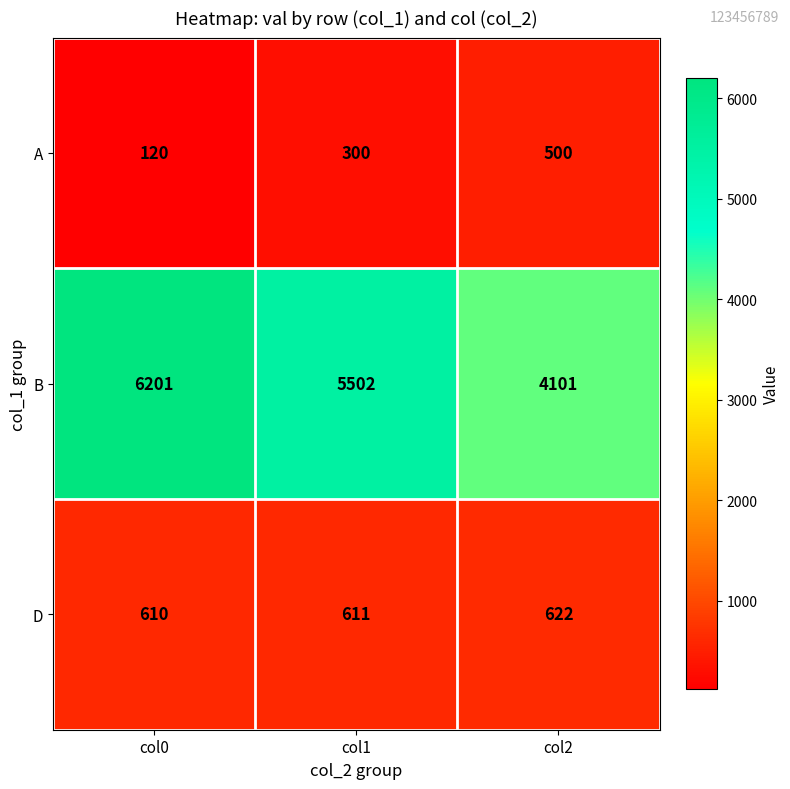

At which category is the sum across all series the highest?

col0